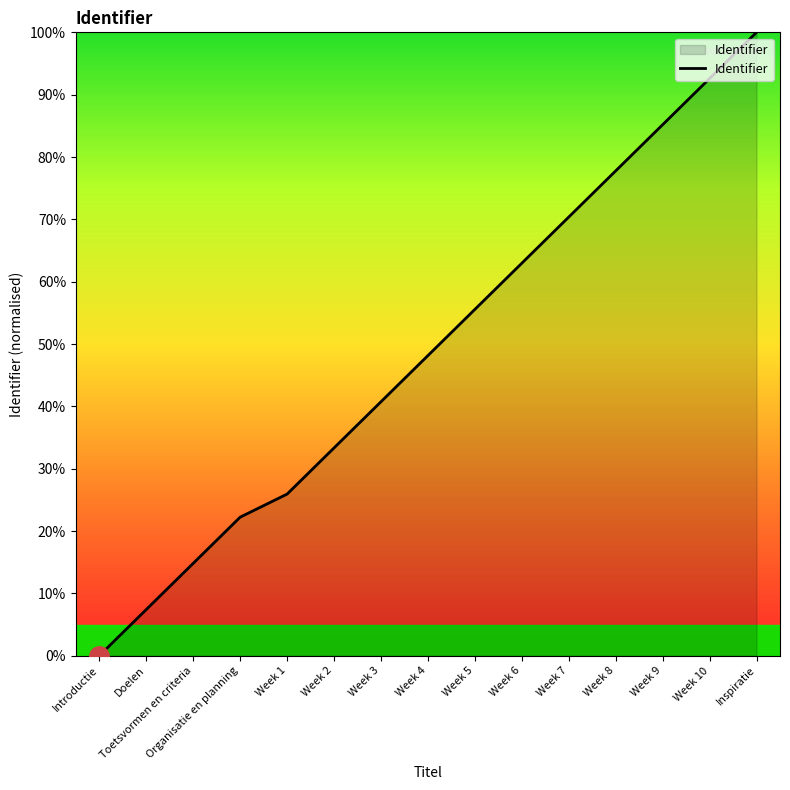

Which has a higher value, Introductie or Week 4?

Week 4